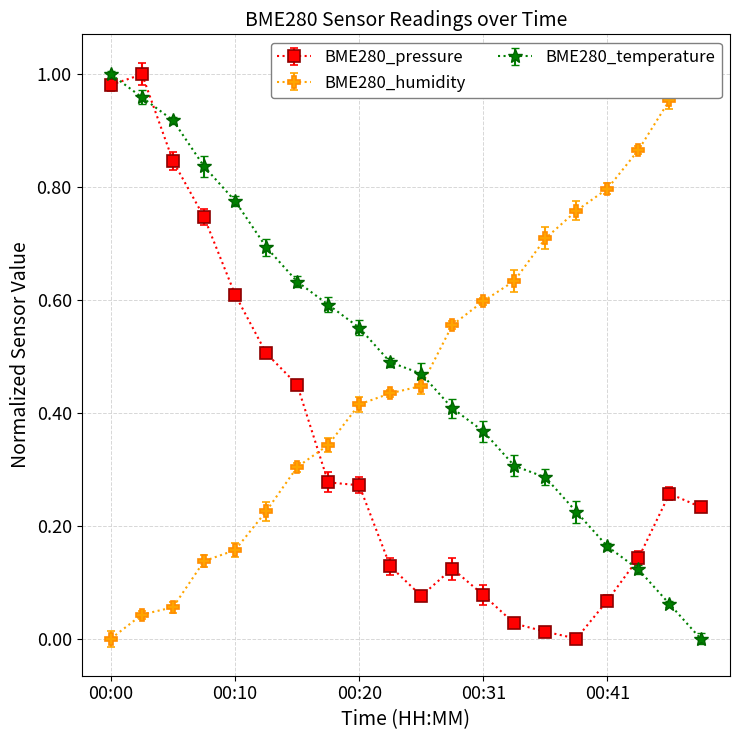

Which label corresponds to the smallest value in the chart?

00:38